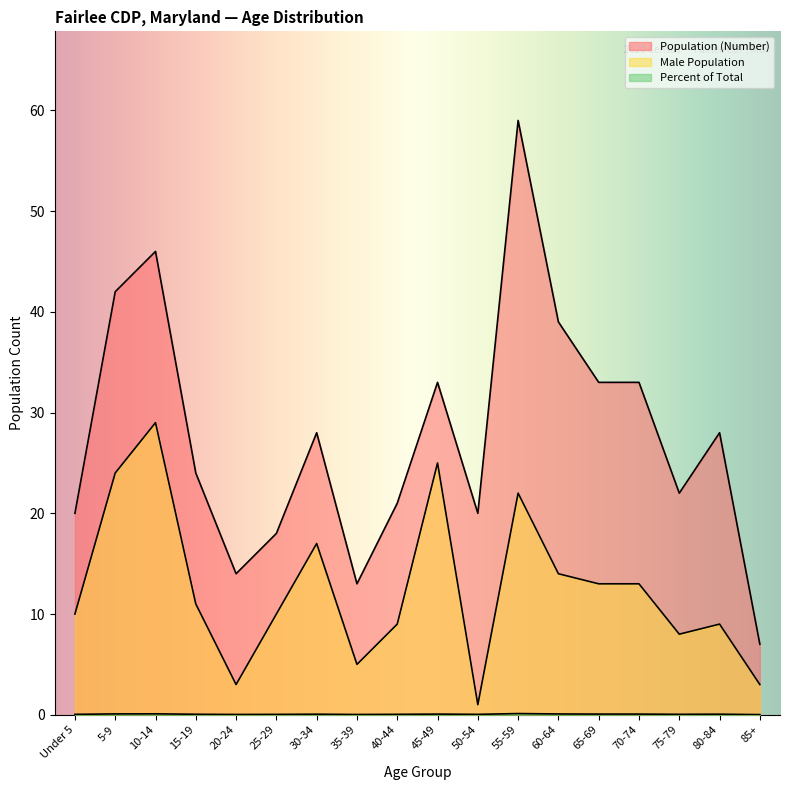

What position from the left is 35-39?

8